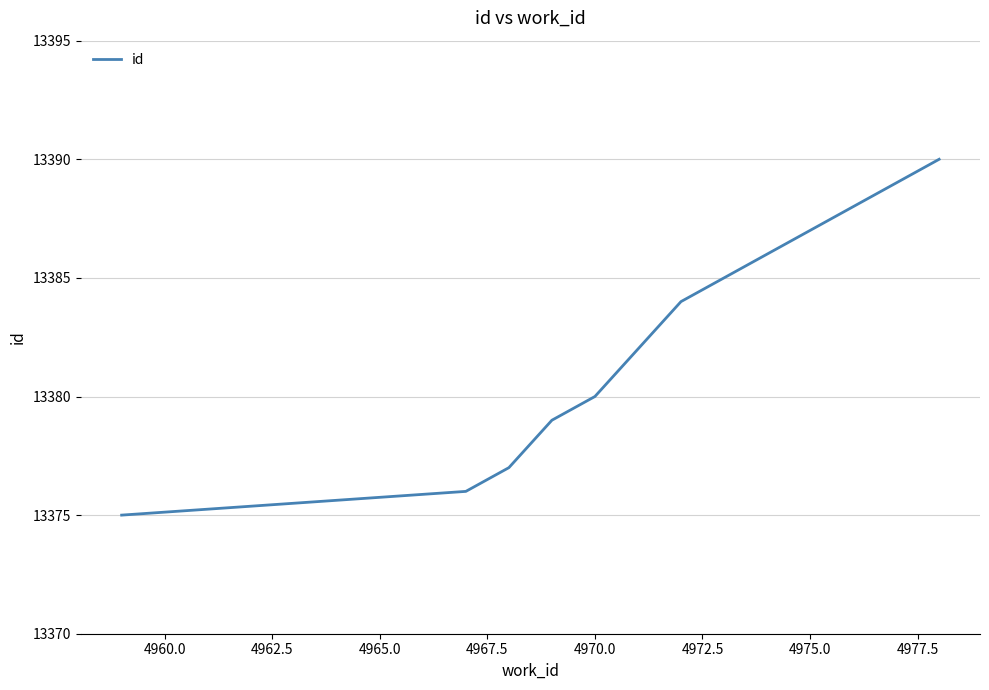

What is the minimum value shown in the chart?

13375